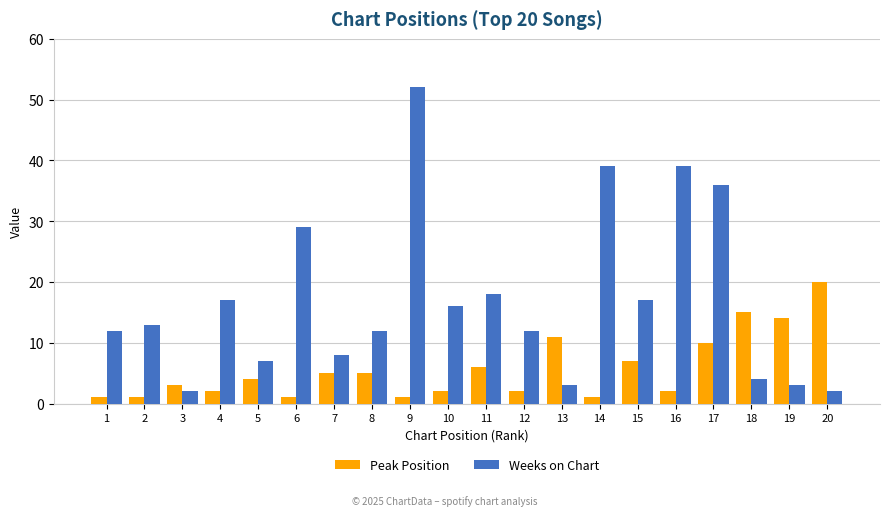

Which series has the largest total across all categories?

Weeks on Chart